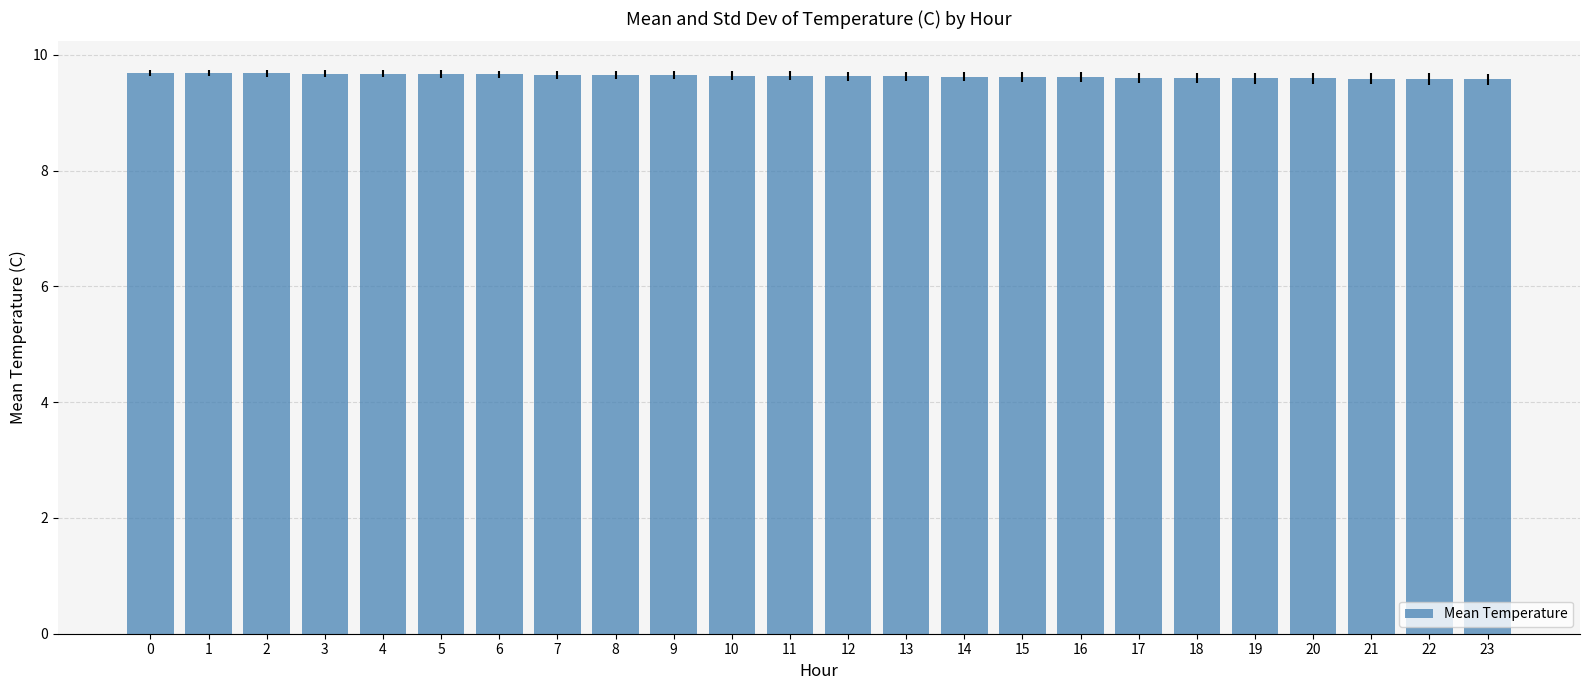

True or false: the data shows 13.1 at 13.

False